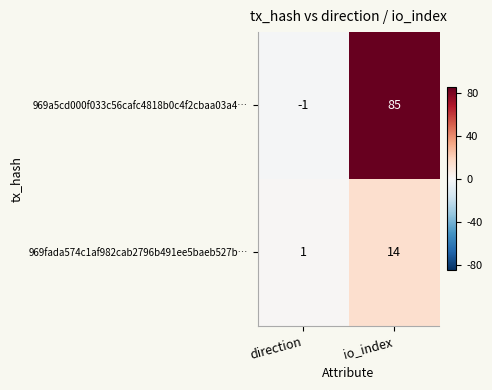

How many categories are shown in the chart?

2